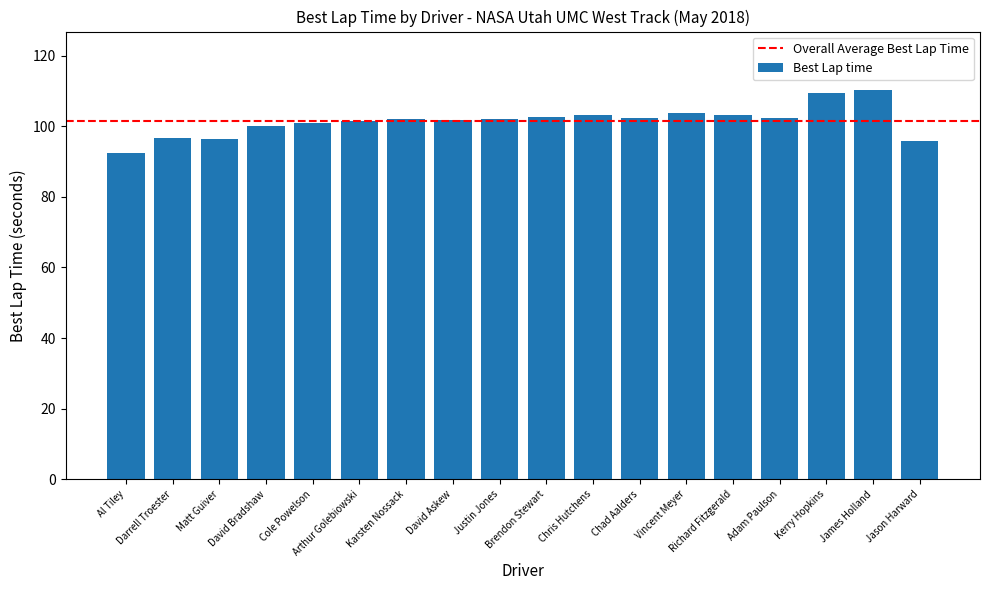

What is the greatest value displayed?

110.2